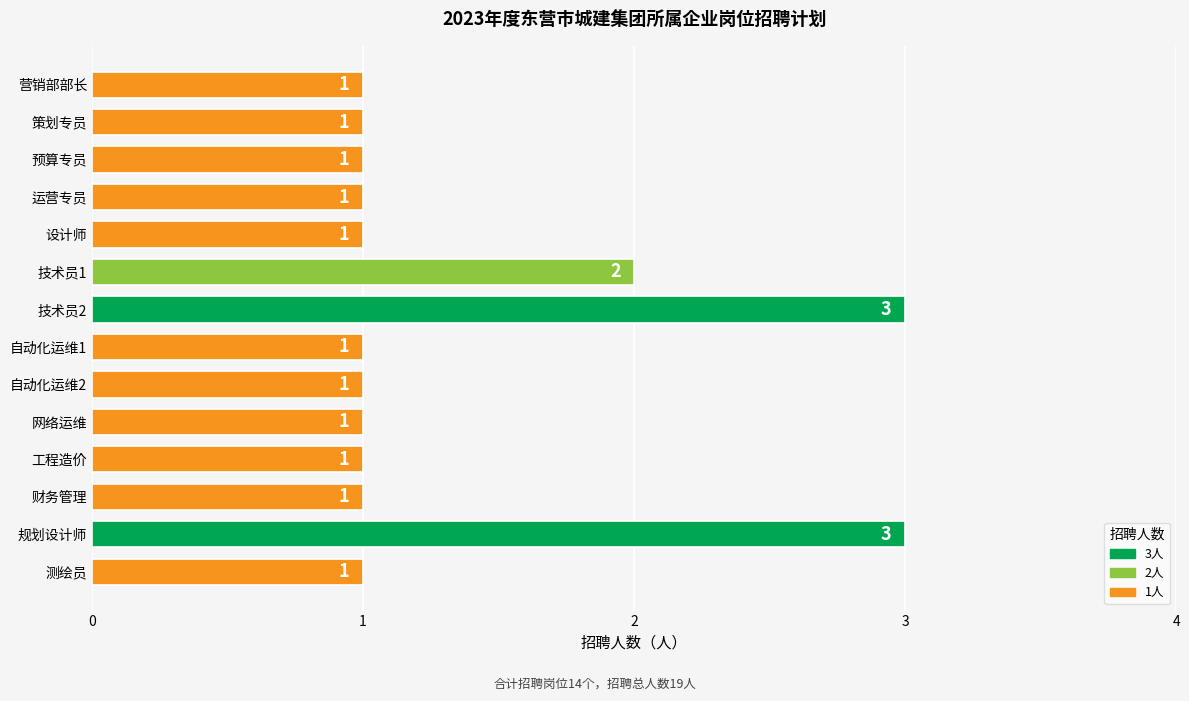

How many distinct data groups are displayed?

1